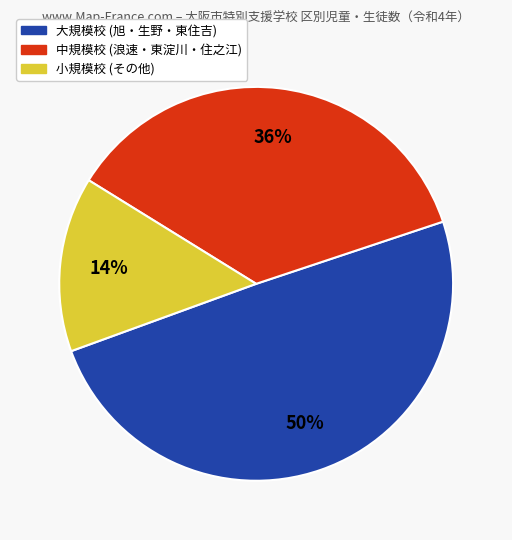

Is there any slice that represents more than half of the pie?

No